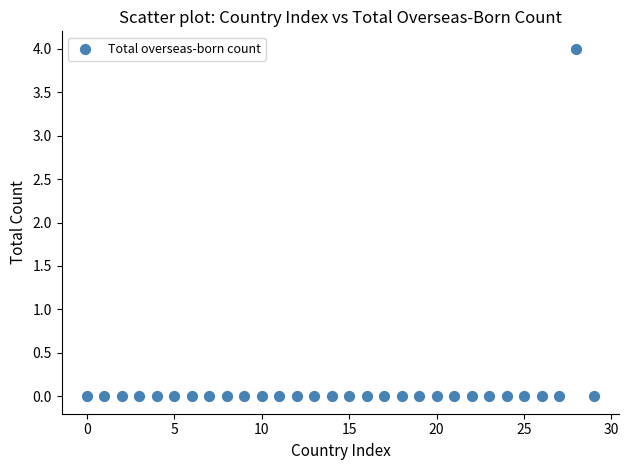

What is the range of Y values (max minus min)?

4